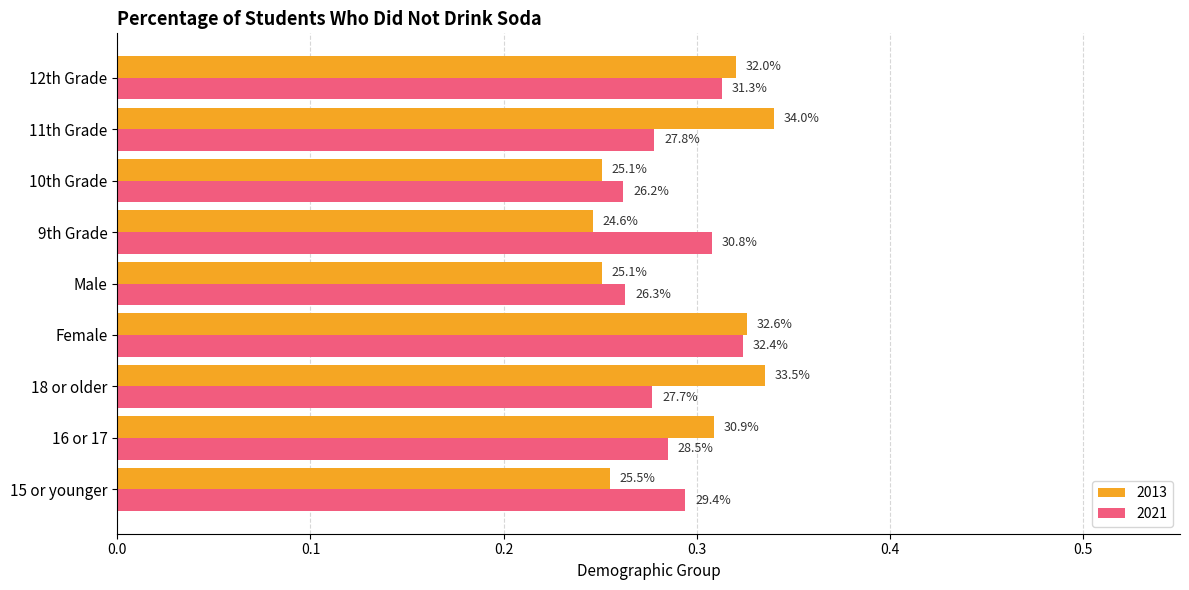

Which series has the widest spread of values?

2013